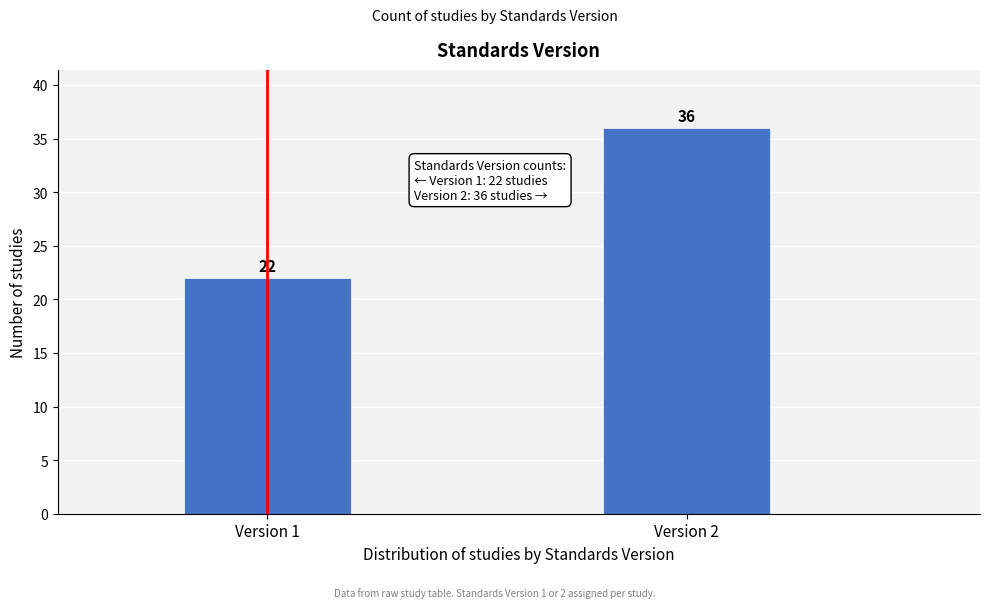

Reading left to right, transcribe all the data shown in this chart.

Version 1=22	Version 2=36